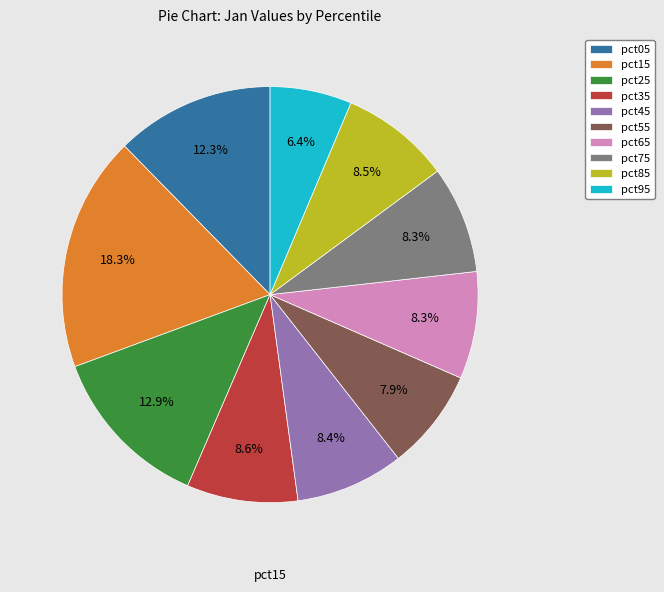

What is the smallest slice in the pie chart?

pct95